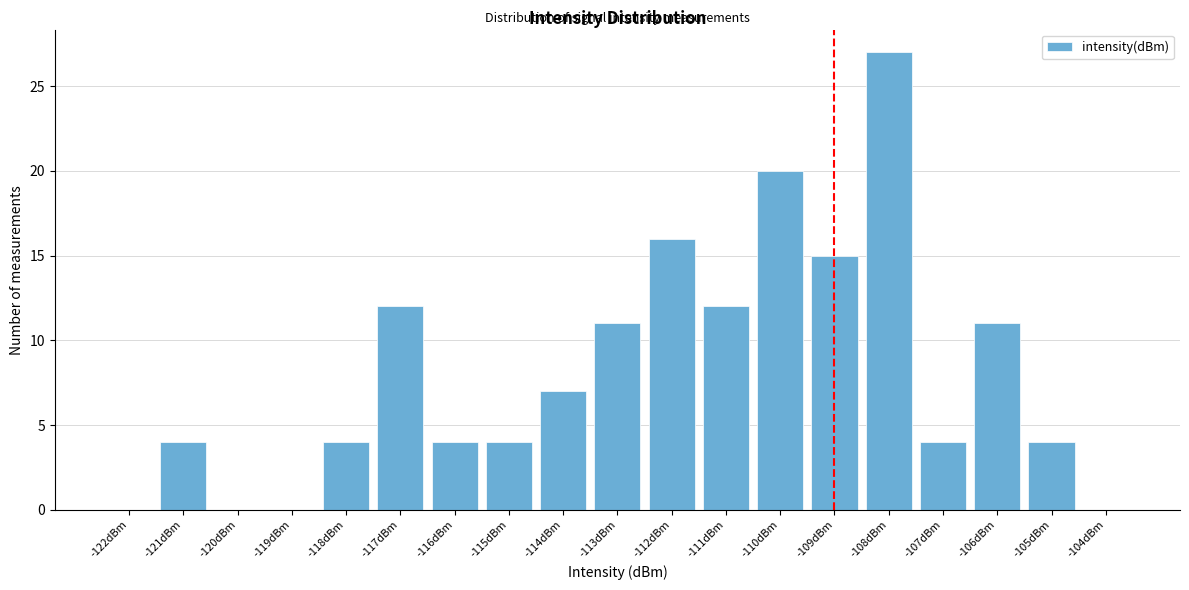

Reading right to left, transcribe all the data shown in this chart.

-104dBm=0	-105dBm=4	-106dBm=11	-107dBm=4	-108dBm=27	-109dBm=15	-110dBm=20	-111dBm=12	-112dBm=16	-113dBm=11	-114dBm=7	-115dBm=4	-116dBm=4	-117dBm=12	-118dBm=4	-119dBm=0	-120dBm=0	-121dBm=4	-122dBm=0